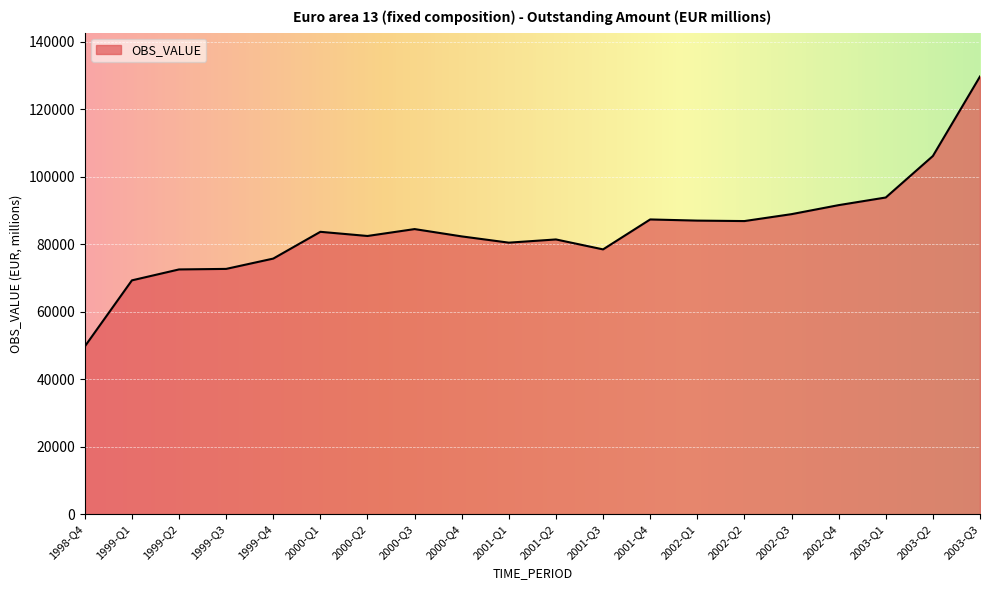

At which category does the chart reach its minimum across all series?

1998-Q4